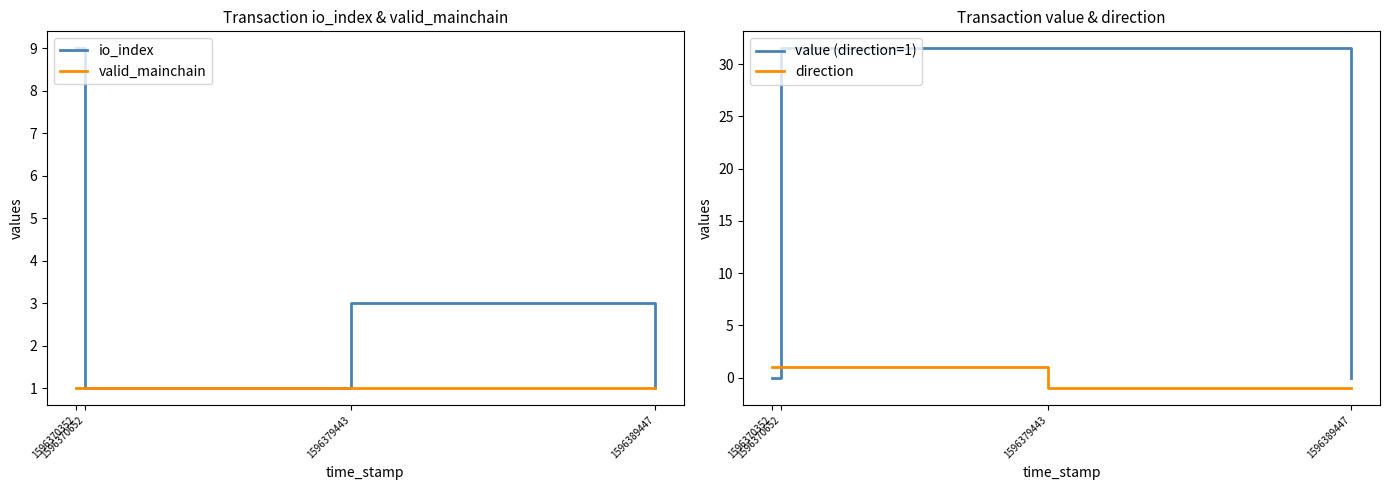

Which series has the widest spread of values?

value (direction=1)